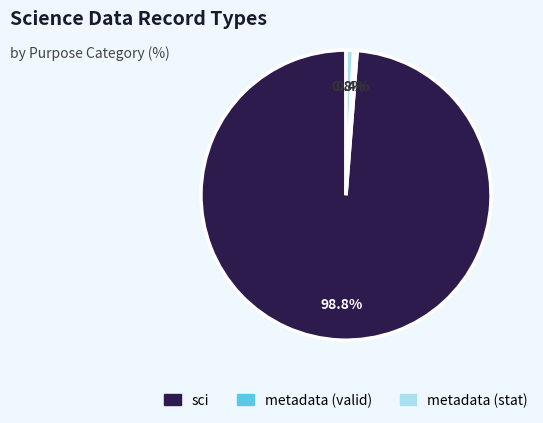

What is the largest slice in the pie chart?

sci